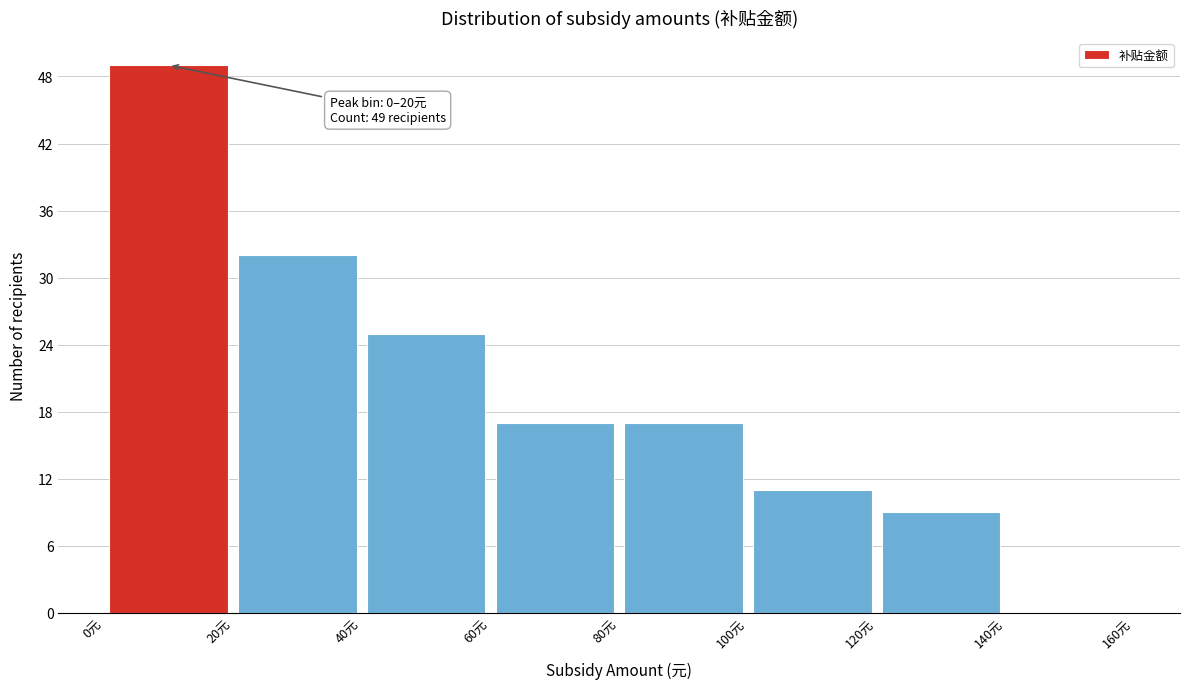

Which range on the x-axis has the tallest bar?

0 to 20